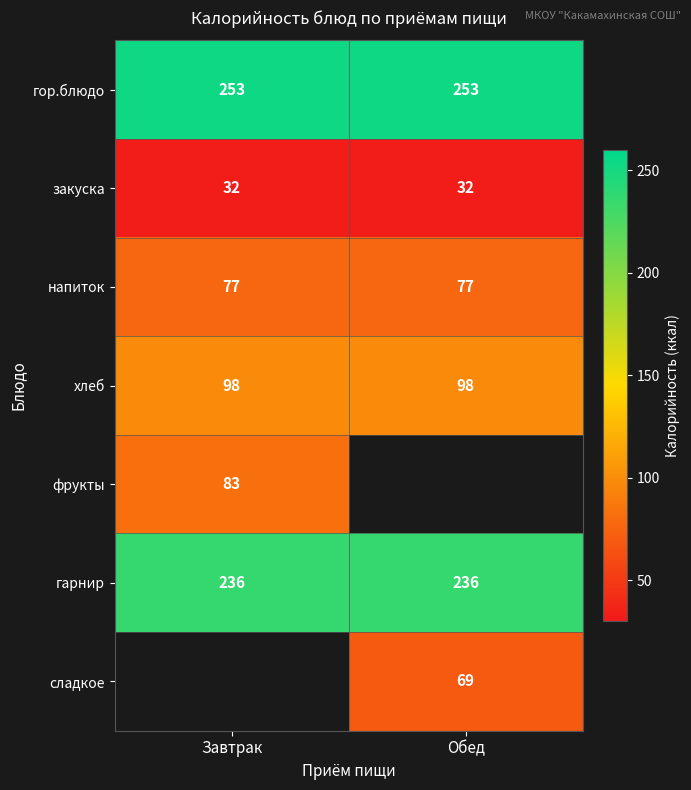

Is the value of закуска at Обед greater than the value of гарнир at Обед?

No